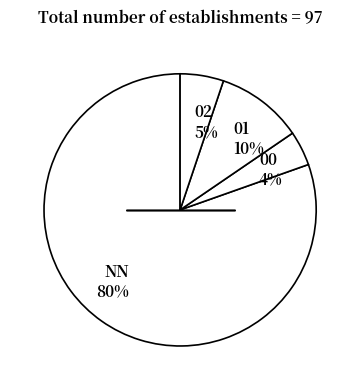

To the nearest percent, what is the difference between the 02 and 00 slice percentages?

1%